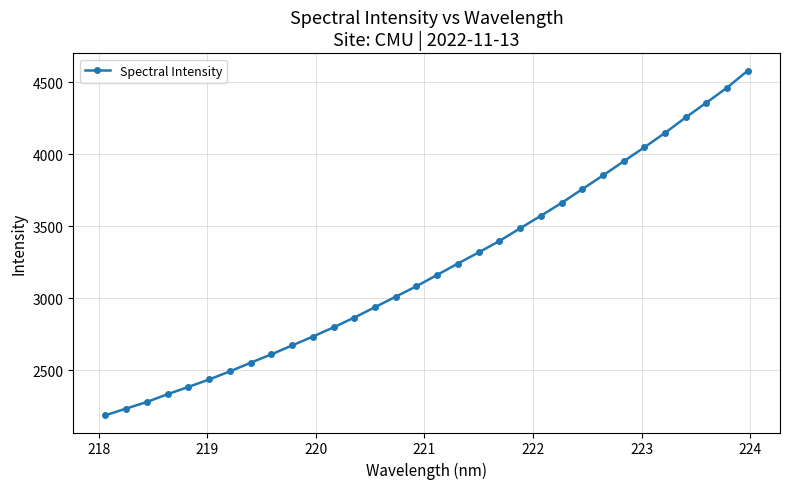

What is the smallest value displayed?

2186.9